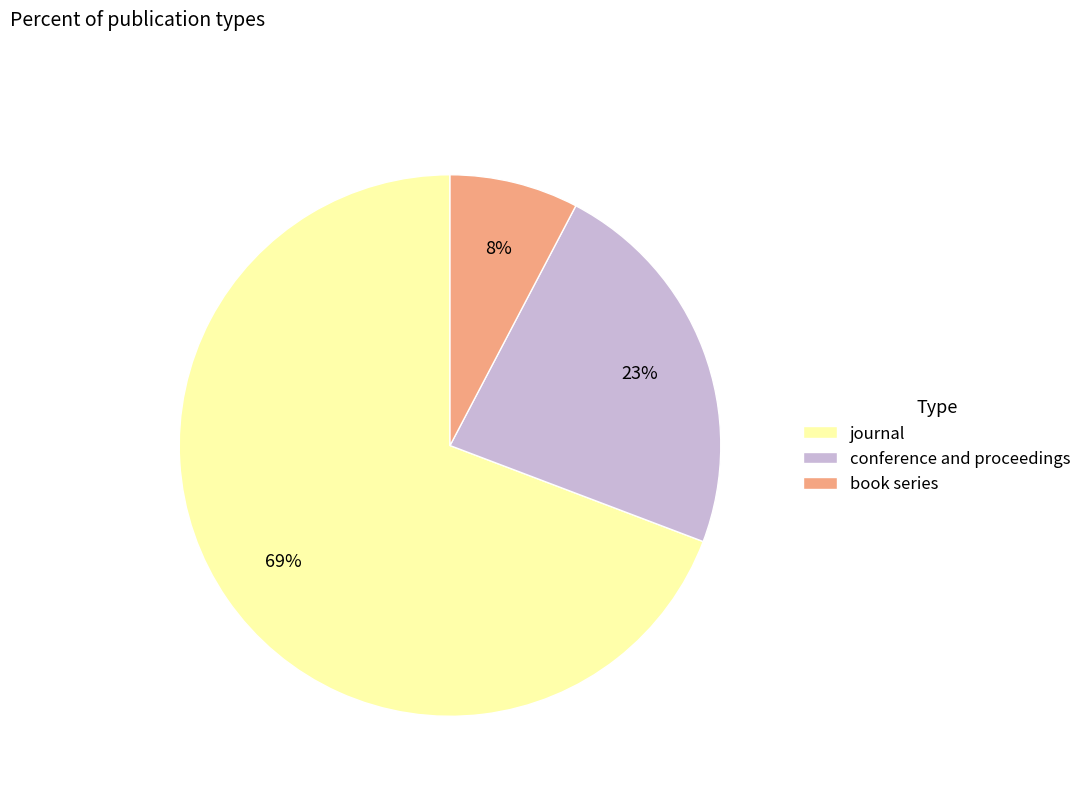

How many slices are in this pie chart?

3